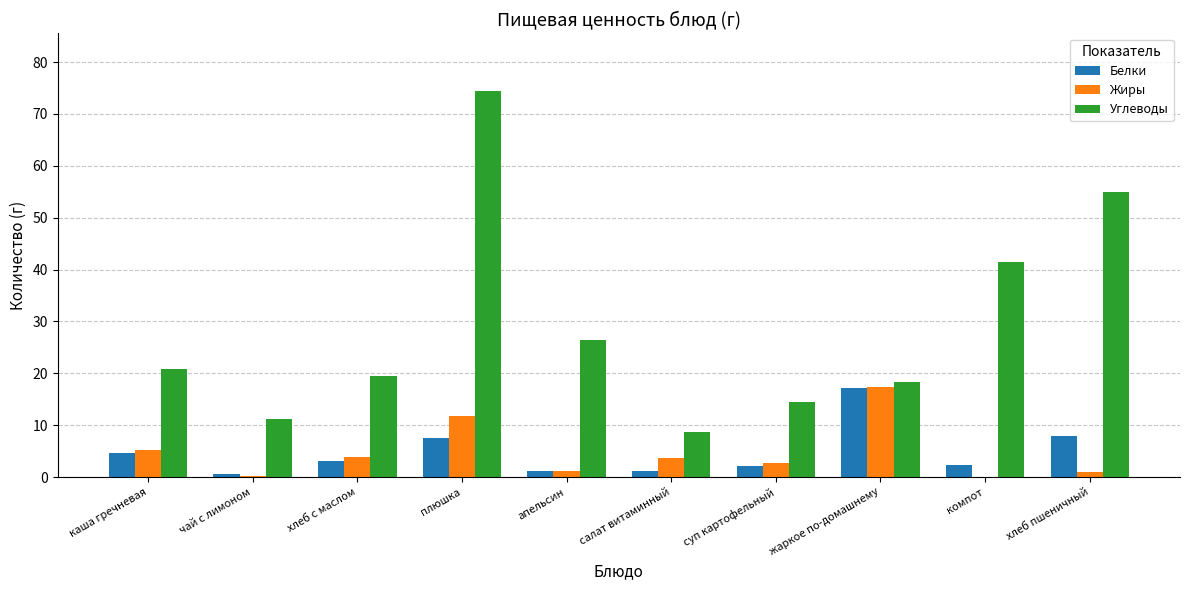

Which series has the largest total across all categories?

Углеводы